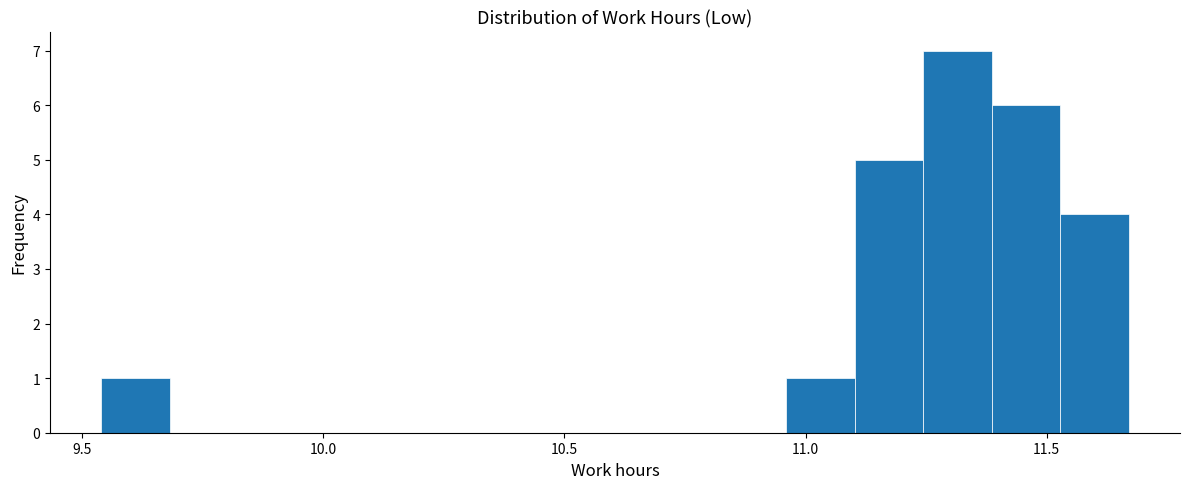

Read against the x-axis, roughly where is the centre of the tallest bar?

11.30